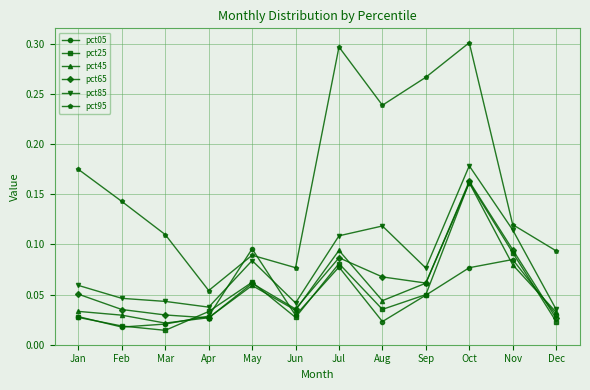

Which category has the lowest value in the pct05 series?

Feb